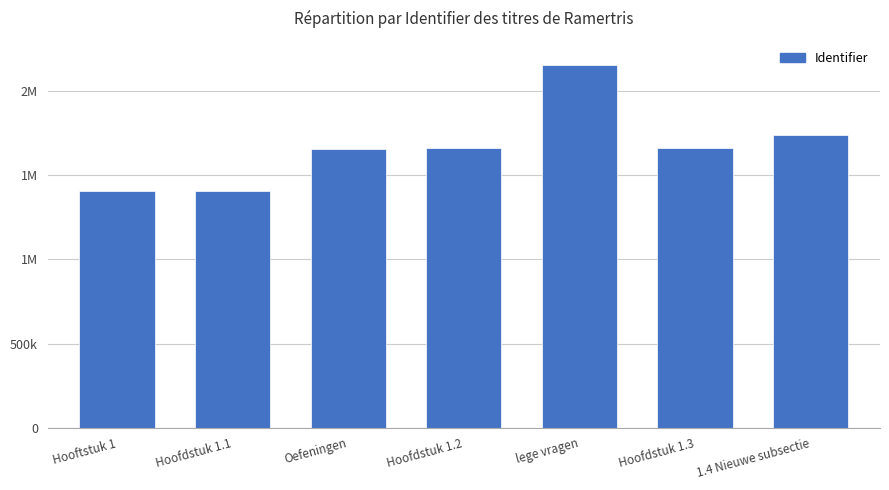

What is the label of the 6th bar from the left?

Hoofdstuk 1.3